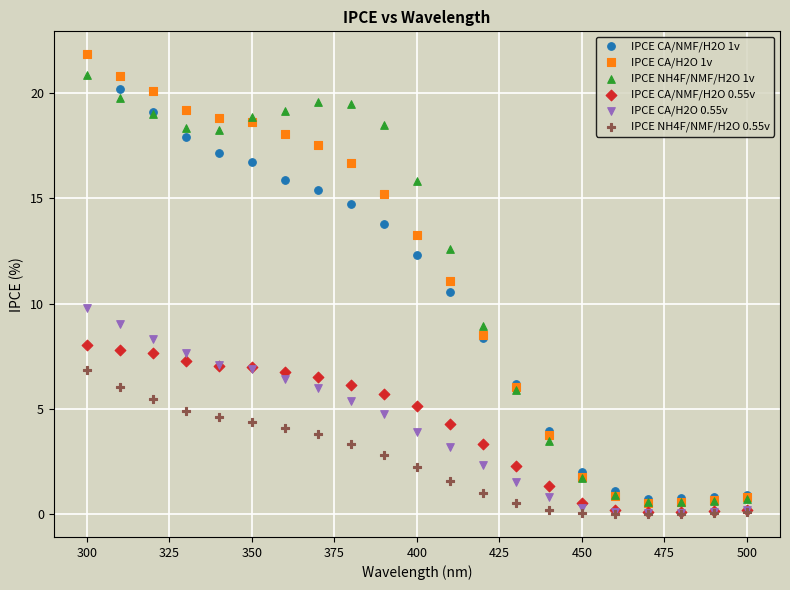

Which series has the largest Y range (max minus min)?

IPCE CA/H2O 1v